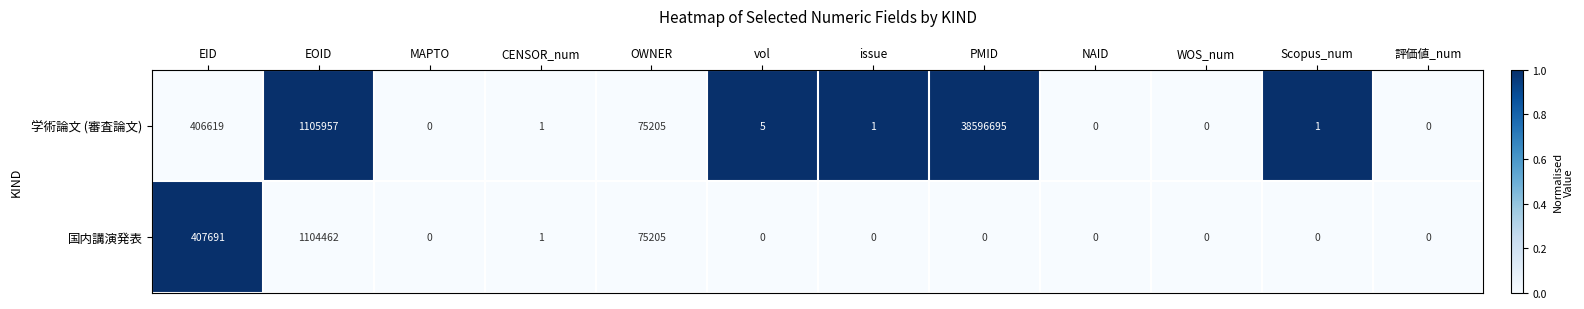

Rank the series by their average value, from highest to lowest.

学術論文 (審査論文), 国内講演発表